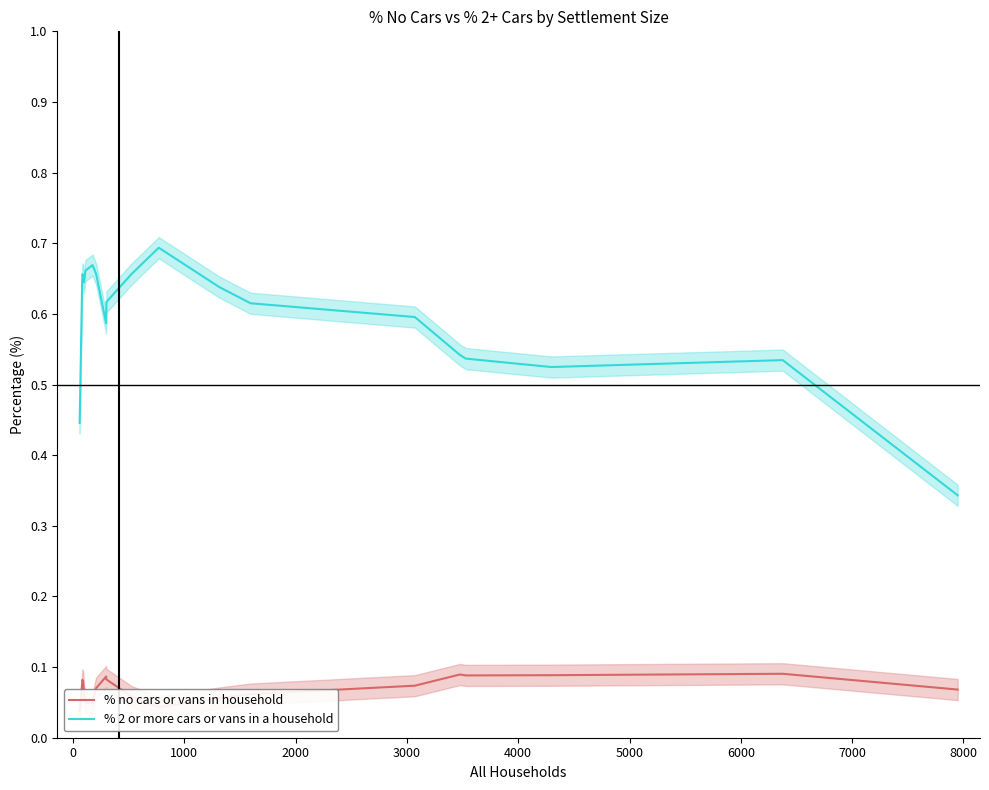

Count the number of categories in the chart.

20